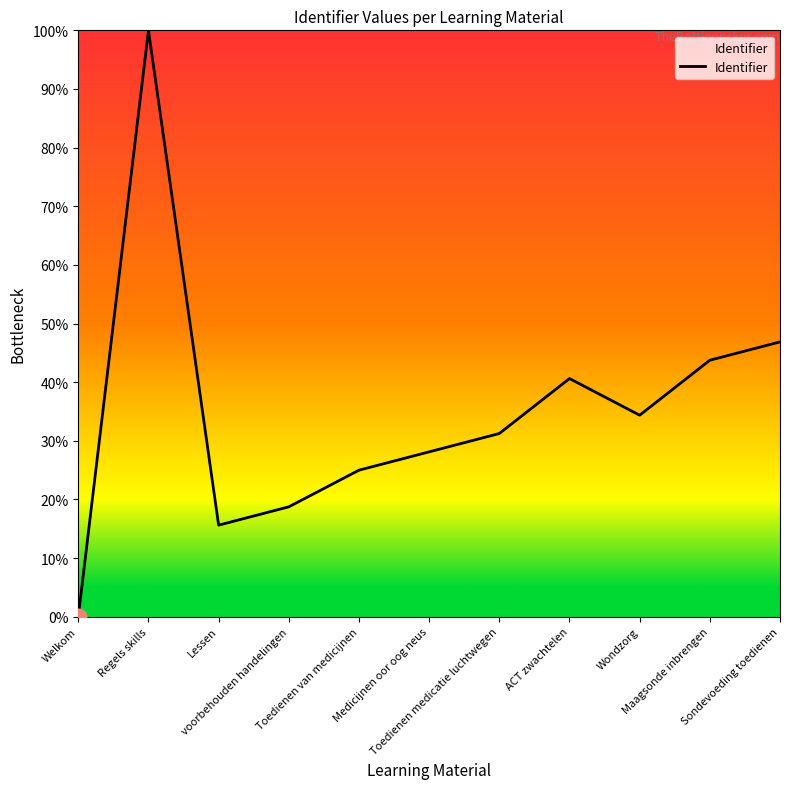

What is the label of the 8th point from the right?

voorbehouden handelingen